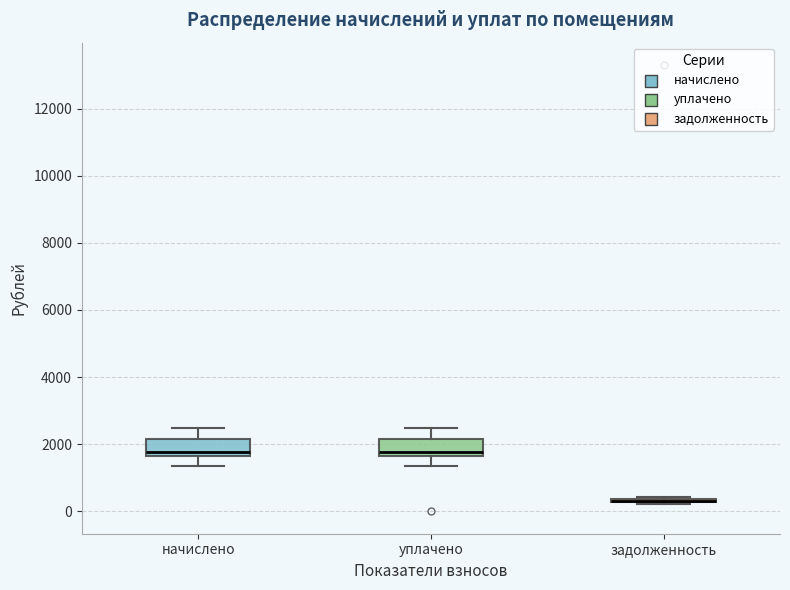

Where is the lower edge of the box for задолженность on the y-axis? The values are not printed on the chart, so give them approximately, as read against the axis.

200